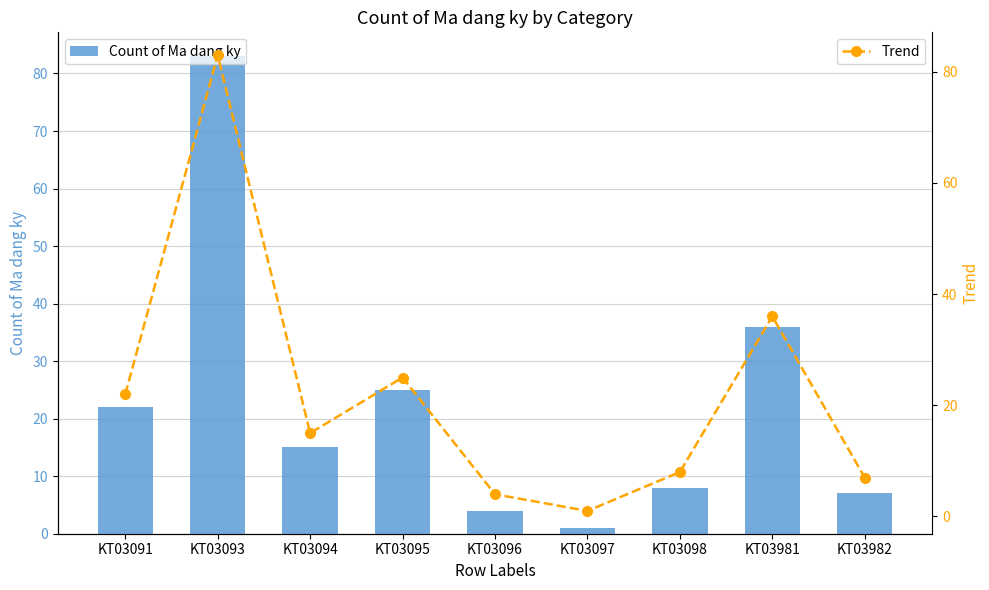

What is the value of the Count of Ma dang ky bar at the 6th from the left?

1